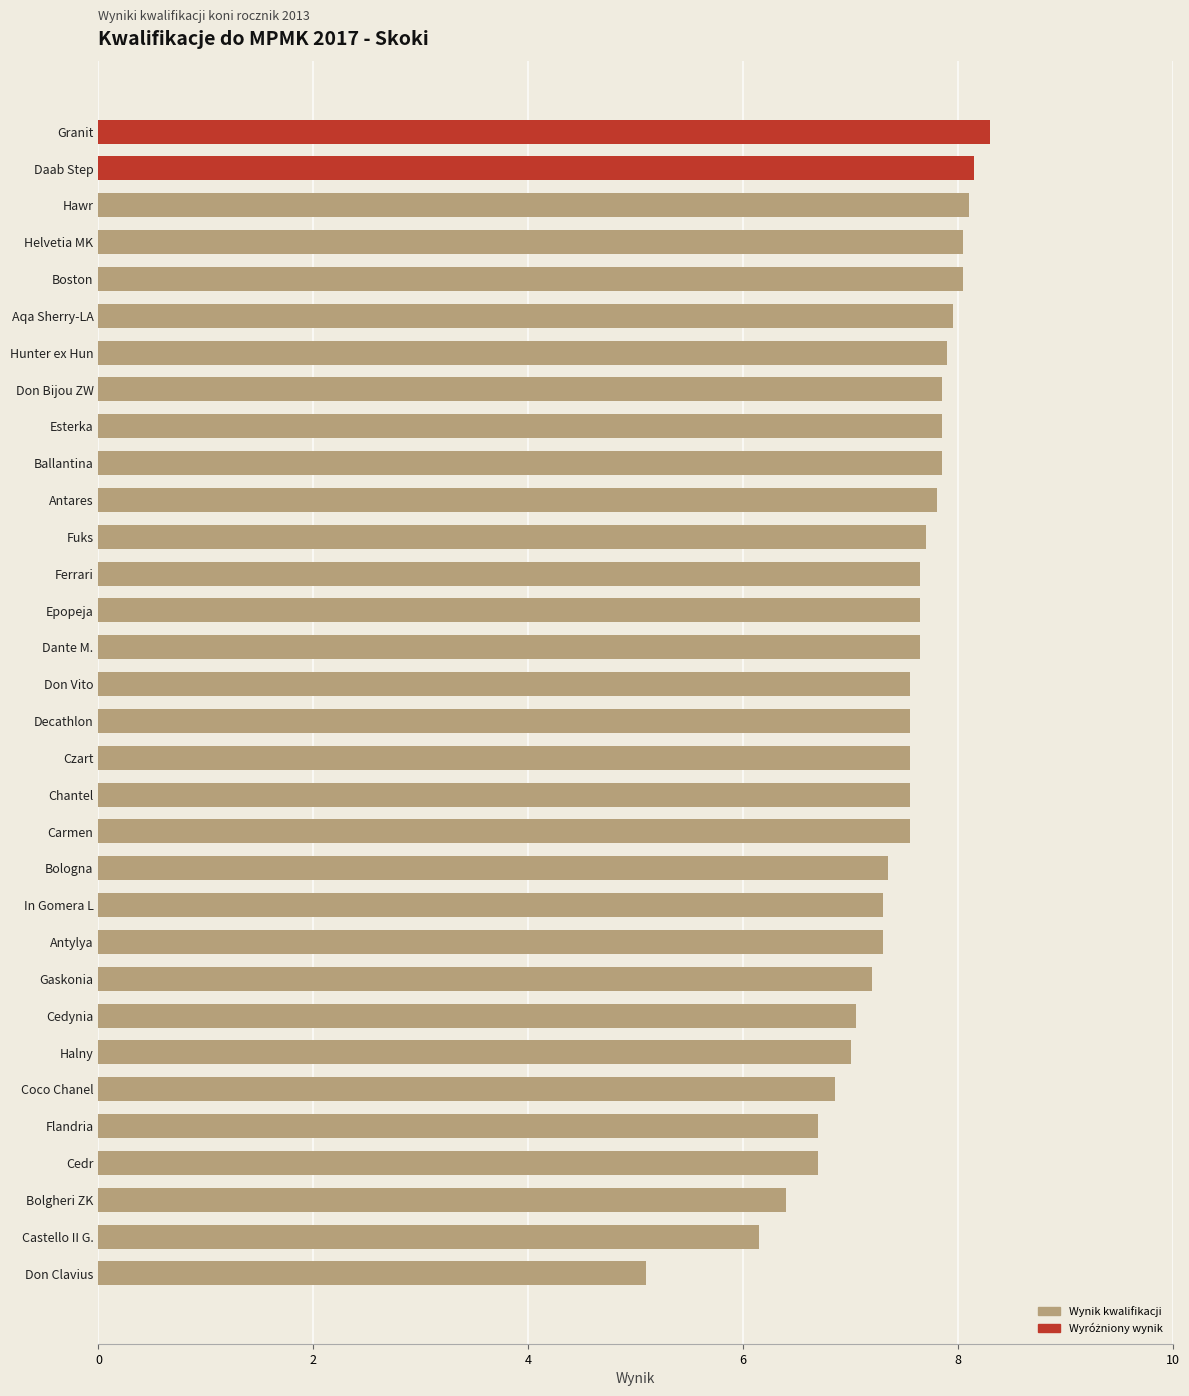

Which has a higher value, Carmen or Castello II G.?

Carmen